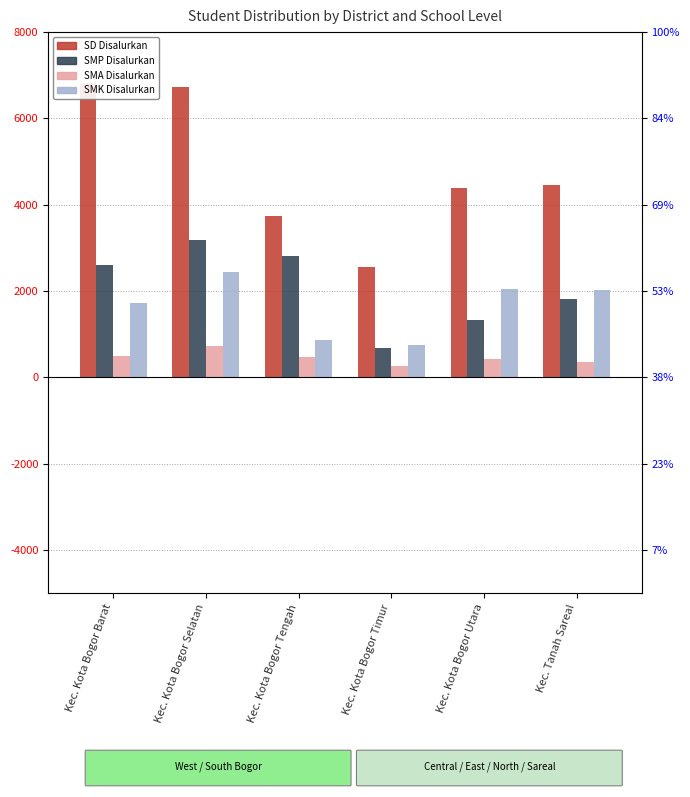

What is the average value of the SMA Disalurkan series?

454